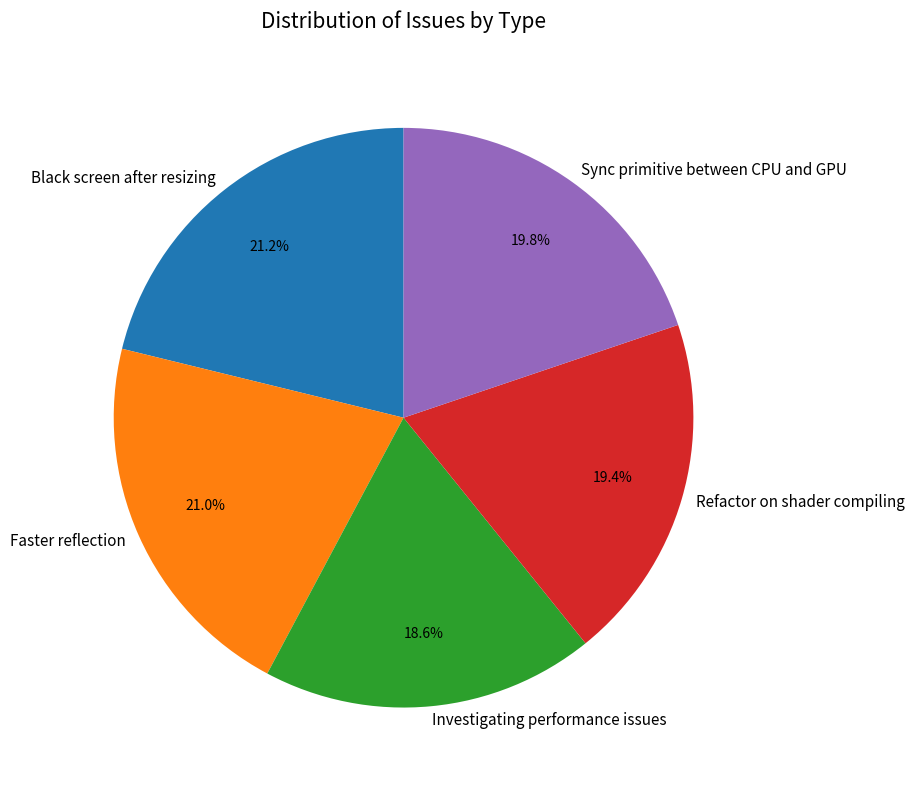

How many segments does this pie chart have?

5